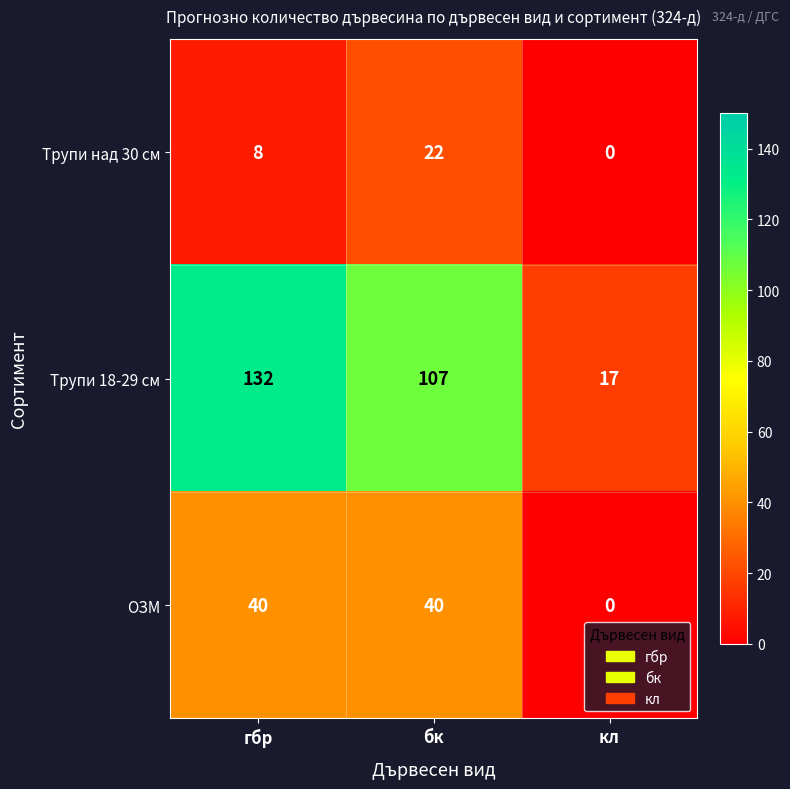

How many Трупи над 30 см values are between 0 and 22?

3